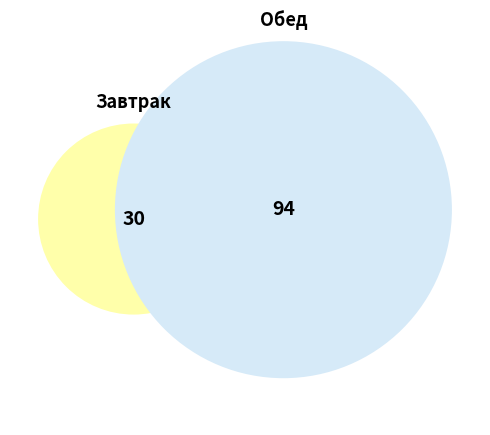

True or false: Завтрак accounts for 24% of the total.

True